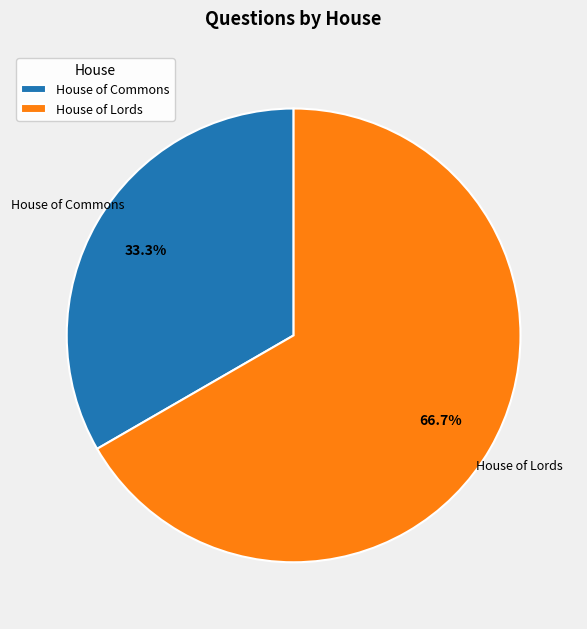

Is there a majority slice in this chart?

Yes